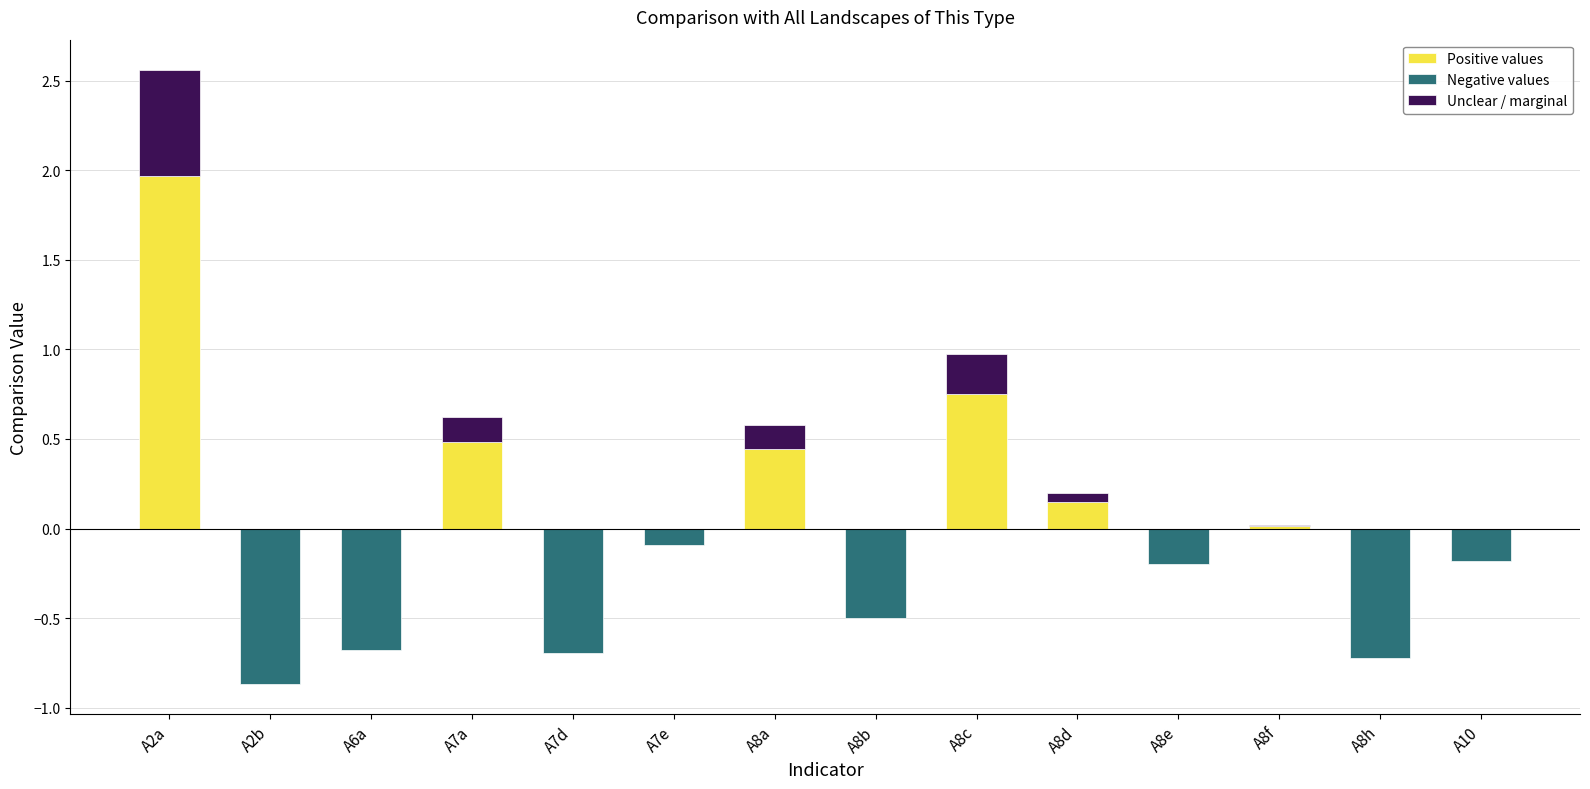

What is the label of the 12th bar from the right?

A6a